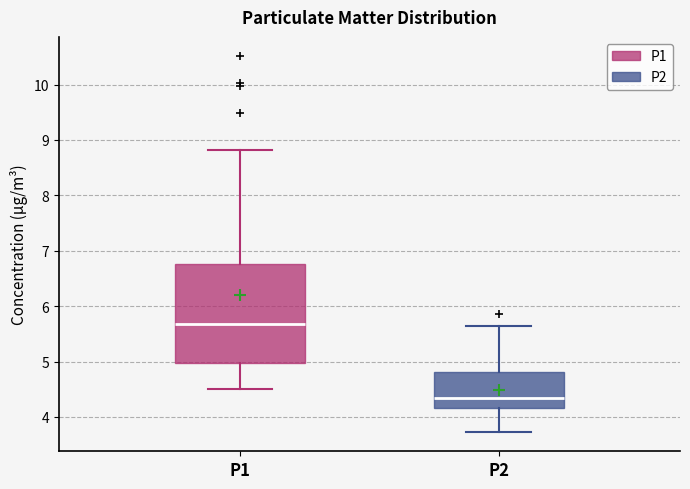

Reading left to right, read every box against the y-axis: the position of its median line, the range the box covers, and the ends of its whiskers. The values are not printed on the chart, so give them approximately, as read against the axis.

P1: median 5.7, box 5.0 to 6.8, whiskers 4.5 to 8.8
P2: median 4.4, box 4.2 to 4.8, whiskers 3.7 to 5.7